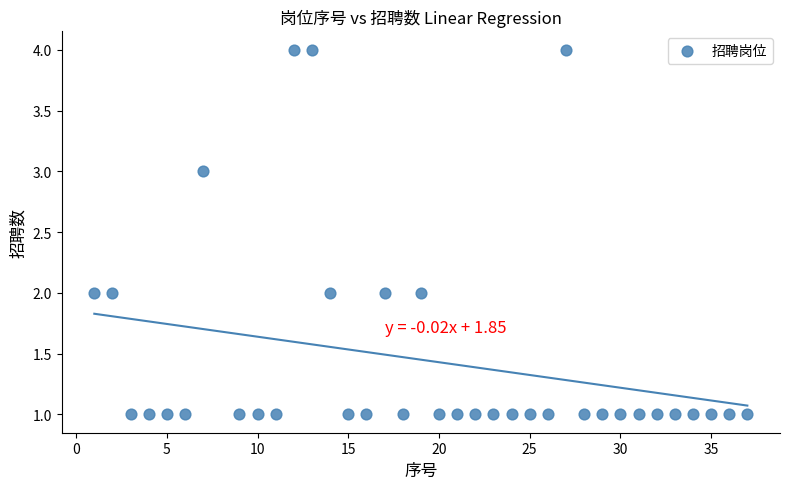

What is the range of X values (max minus min)?

36